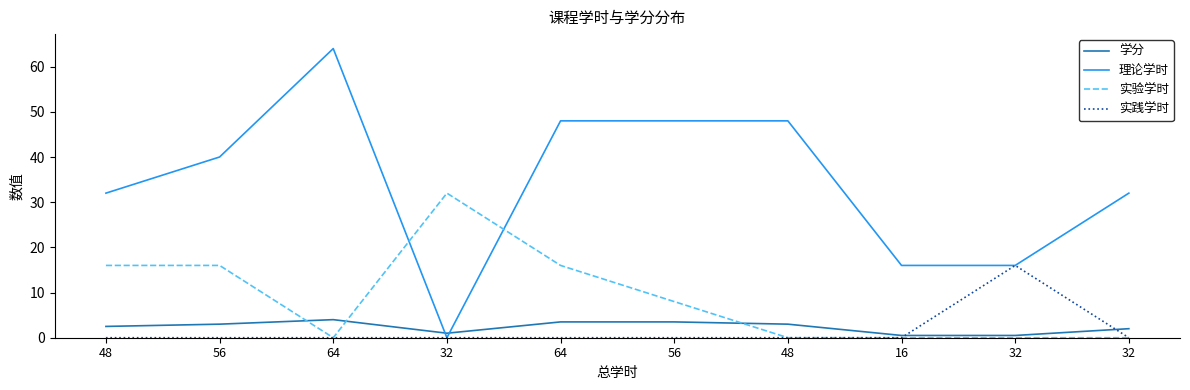

What are all the series names shown in the legend?

学分, 理论学时, 实验学时, 实践学时